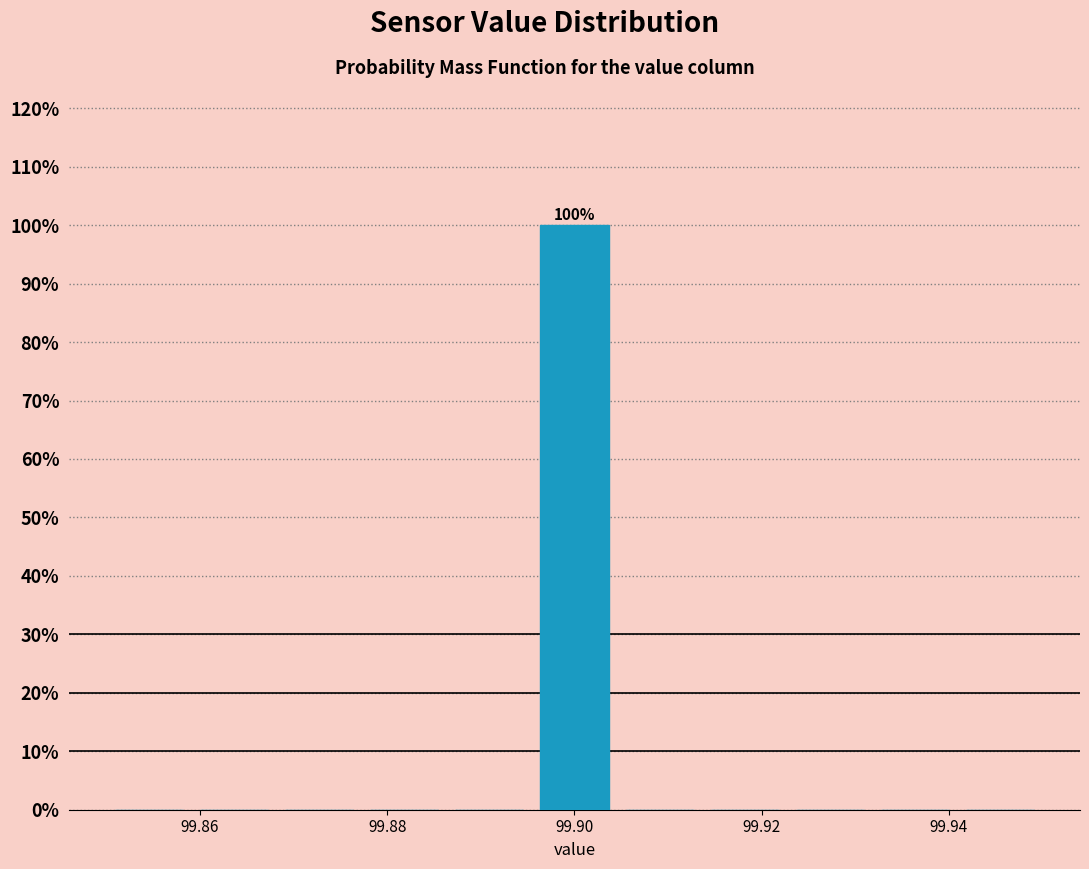

Which range on the x-axis has the tallest bar?

99.896 to 99.904